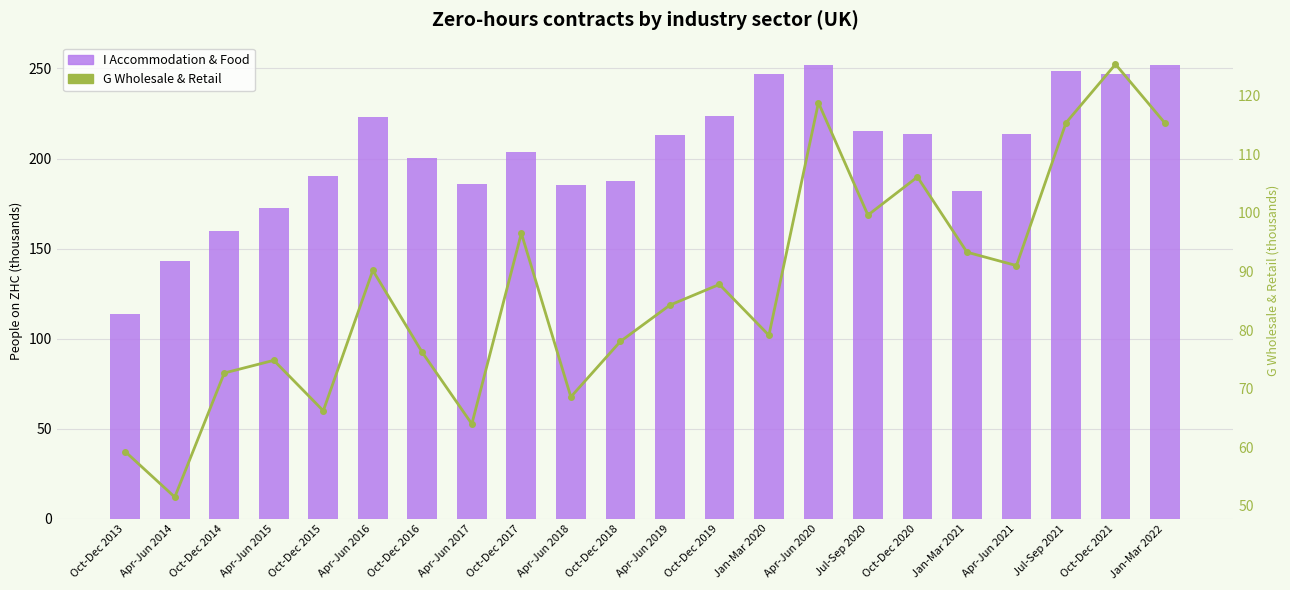

What is the highest value of the G Wholesale & Retail series?

125.4